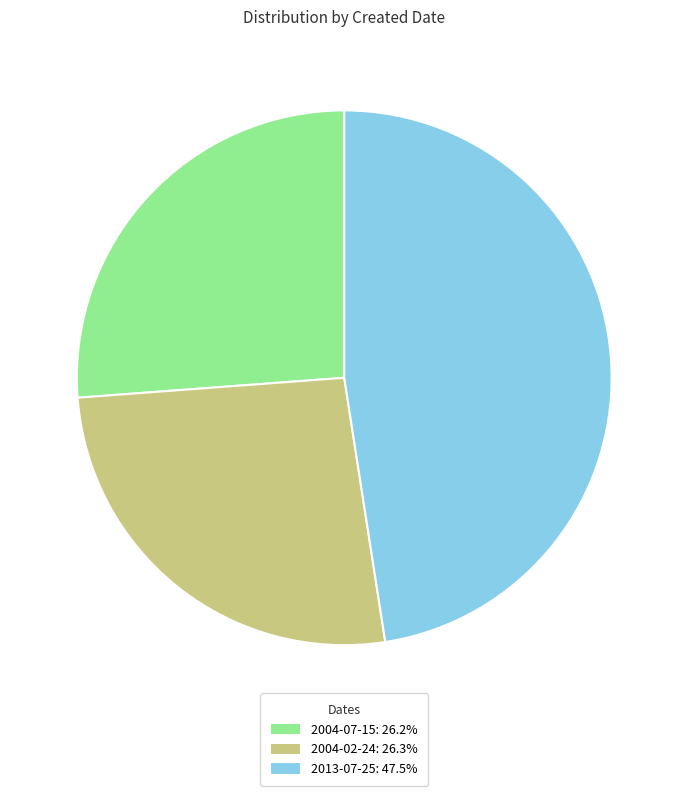

Count the number of slices in the pie.

3